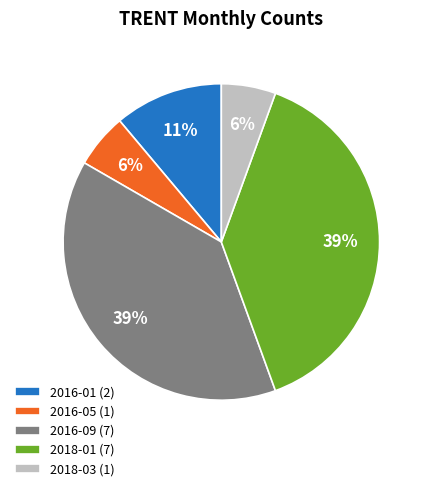

Is there any slice that represents more than half of the pie?

No